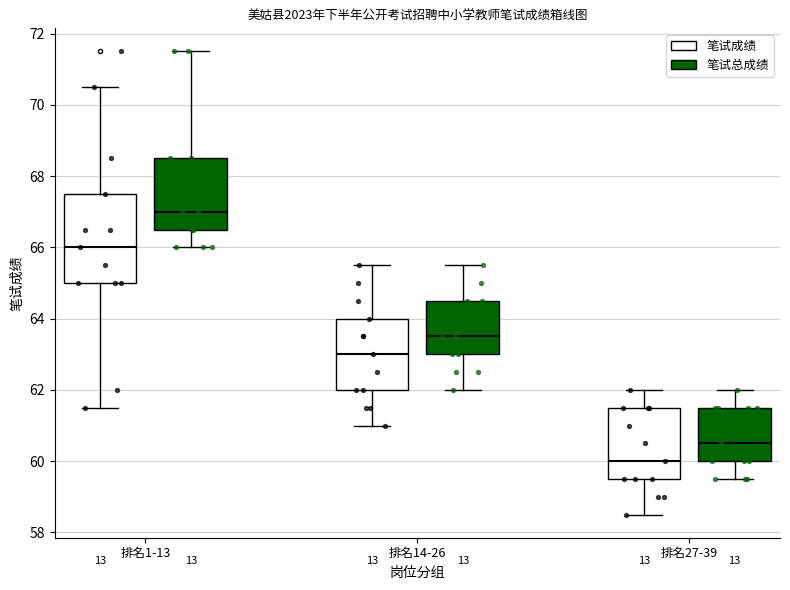

Reading left to right, transcribe this box plot: for each box, give where its median line is, the range the box spans, and where its two whiskers end, as read against the y-axis. The values are not printed on the chart, so give them approximately, as read against the axis.

排名1-13 (笔试成绩): median 66.0, box 65.0 to 67.6, whiskers 61.6 to 70.6
排名1-13 (笔试总成绩): median 67.0, box 66.6 to 68.6, whiskers 66.0 to 71.6
排名14-26 (笔试成绩): median 63.0, box 62.0 to 64.0, whiskers 61.0 to 65.6
排名14-26 (笔试总成绩): median 63.6, box 63.0 to 64.6, whiskers 62.0 to 65.6
排名27-39 (笔试成绩): median 60.0, box 59.6 to 61.6, whiskers 58.6 to 62.0
排名27-39 (笔试总成绩): median 60.6, box 60.0 to 61.6, whiskers 59.6 to 62.0